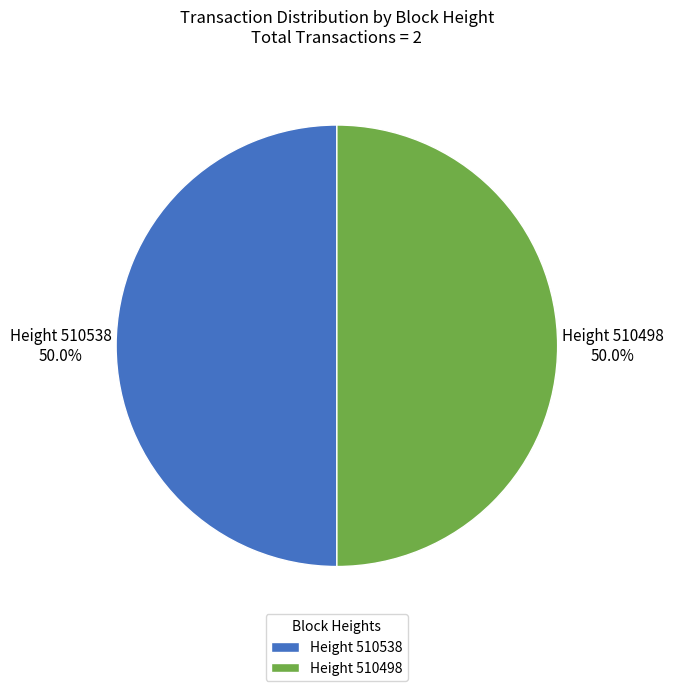

Count the number of slices in the pie.

2